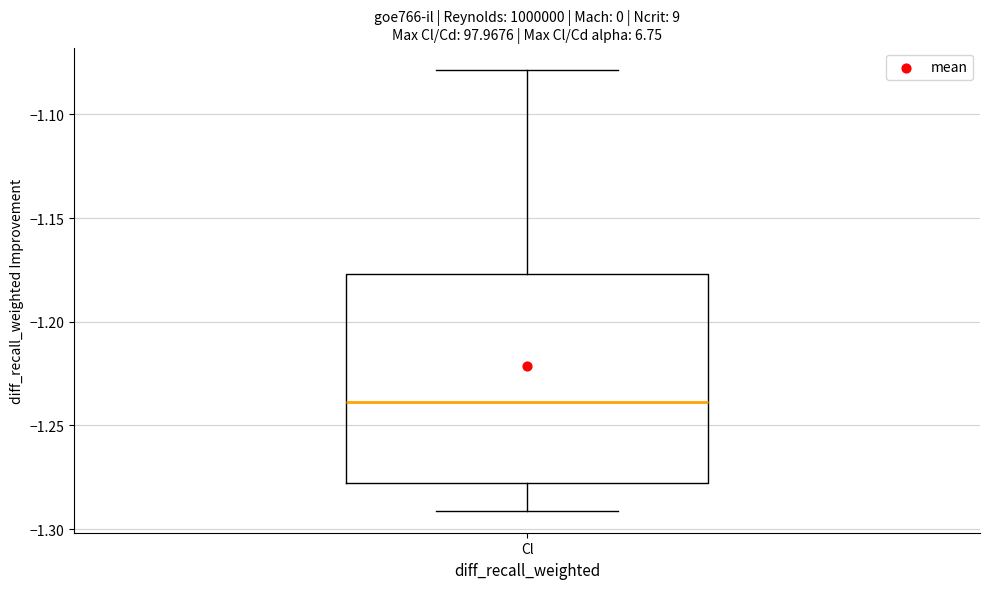

Where is the upper edge of the box for Cl on the y-axis? The values are not printed on the chart, so give them approximately, as read against the axis.

-1.175